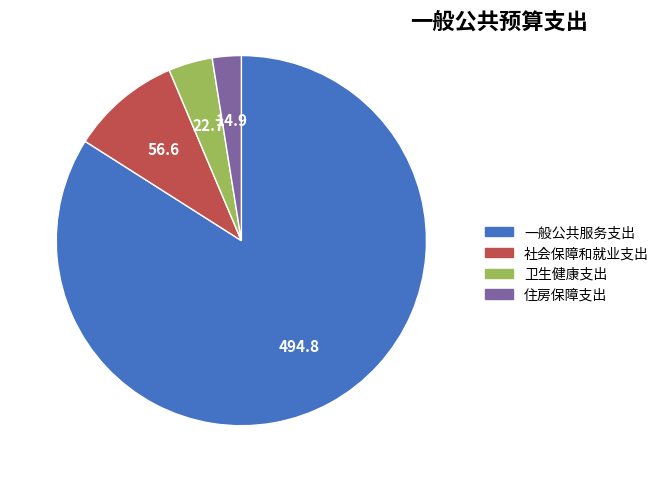

Does 卫生健康支出 account for over 50% of the chart?

No